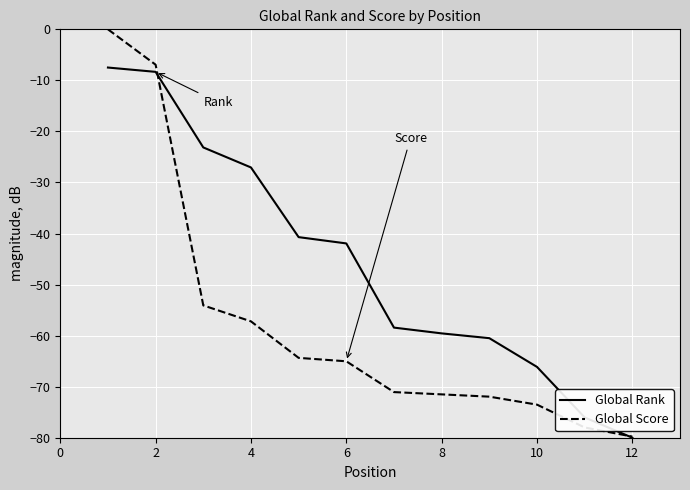

What is the lowest value of the Global Rank series?

-80.0